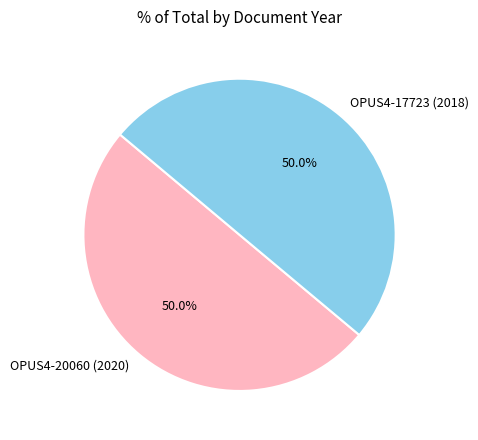

To the nearest percent, what is the average slice percentage?

50%